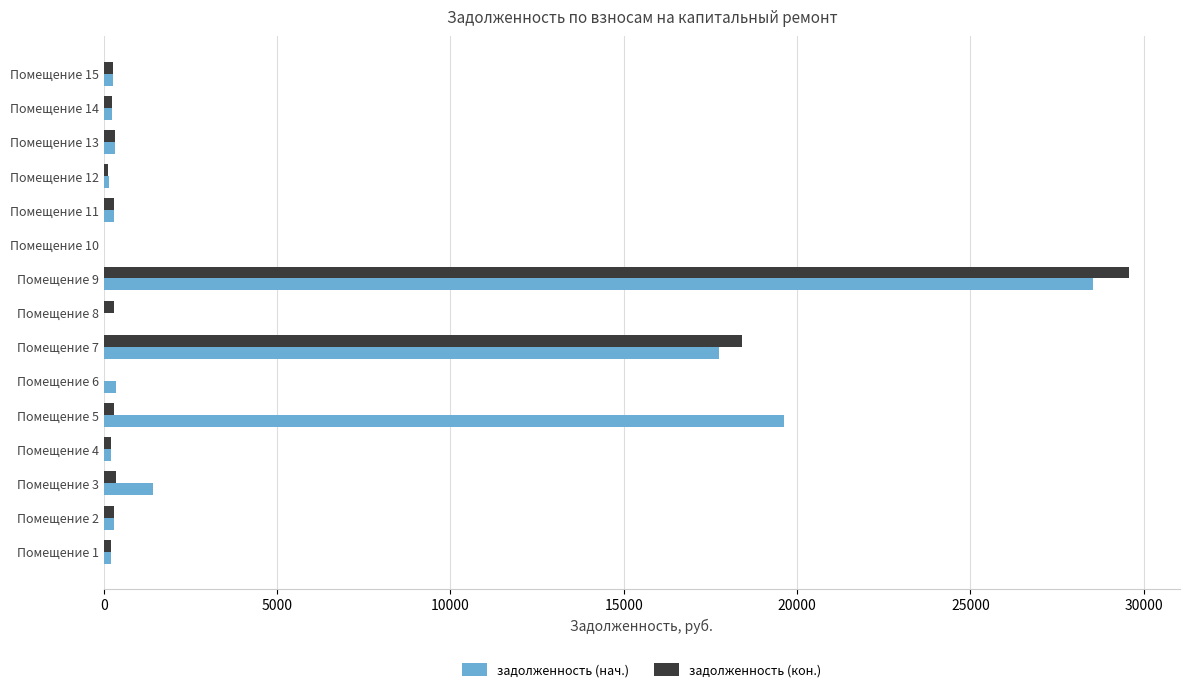

At which category is the sum across all series the highest?

Помещение 9